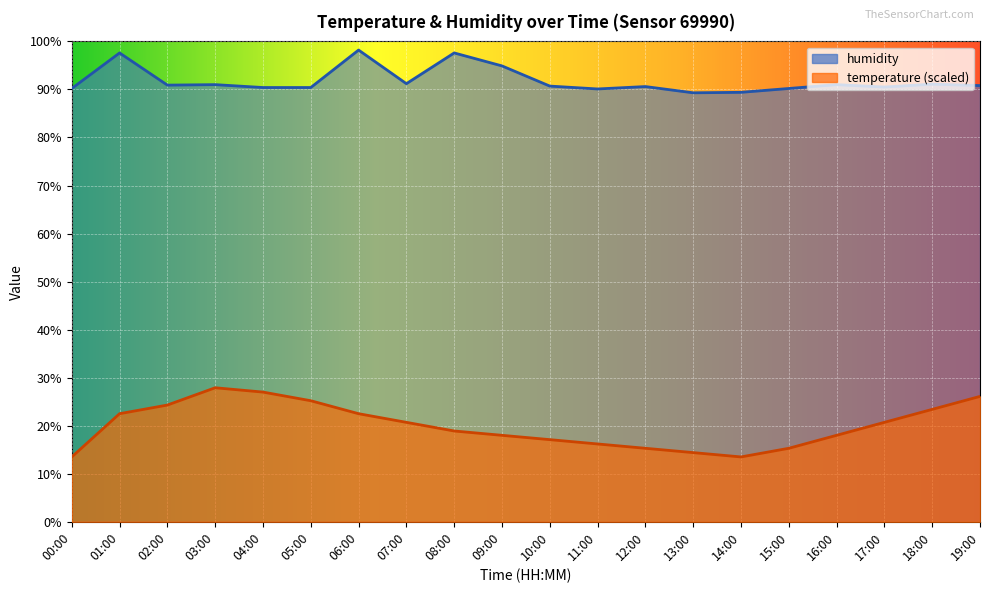

True or false: humidity and temperature intersect in this chart.

False